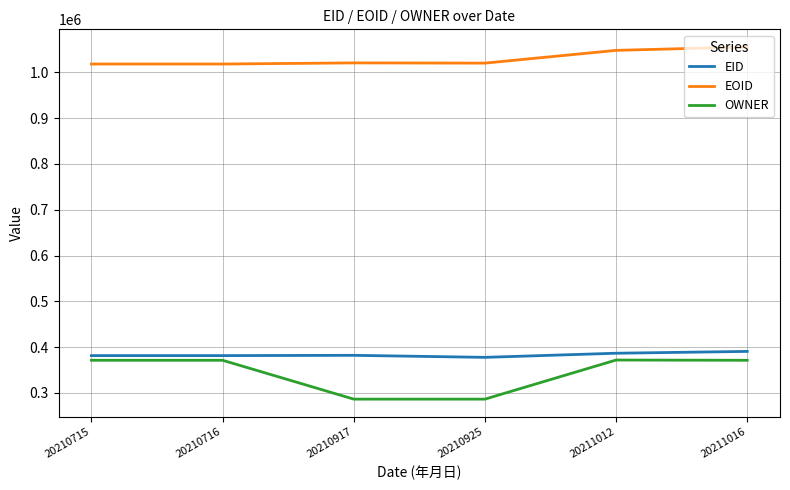

What is the difference between the EID values at 20210917 and 20210925?

4421